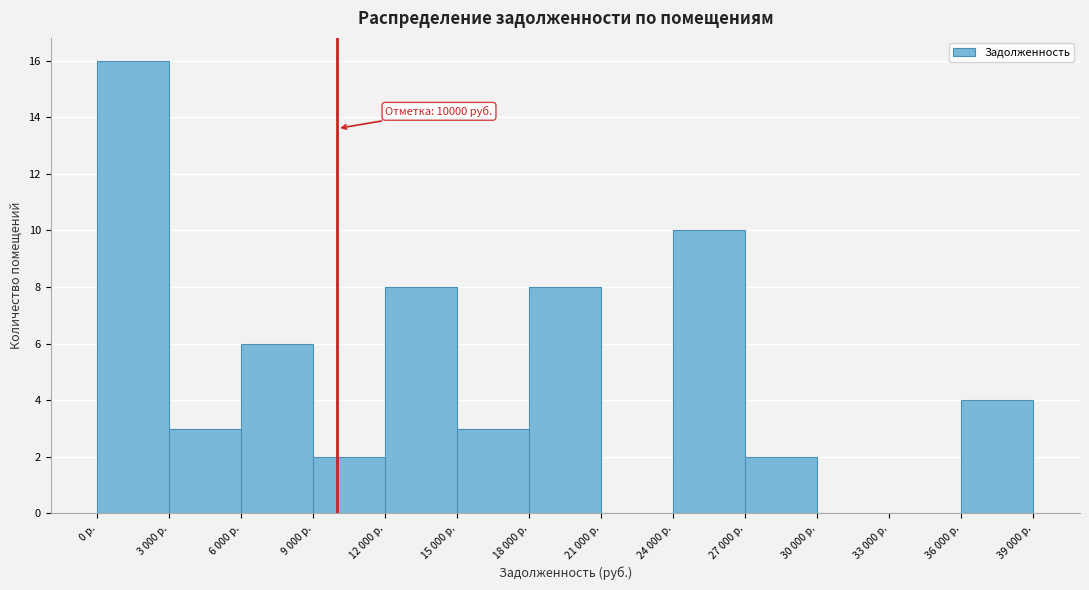

Reading left to right, transcribe all the data shown in this chart.

0 р.=16	3 000 р.=3	6 000 р.=6	9 000 р.=2	12 000 р.=8	15 000 р.=3	18 000 р.=8	21 000 р.=0	24 000 р.=10	27 000 р.=2	30 000 р.=0	33 000 р.=0	36 000 р.=4